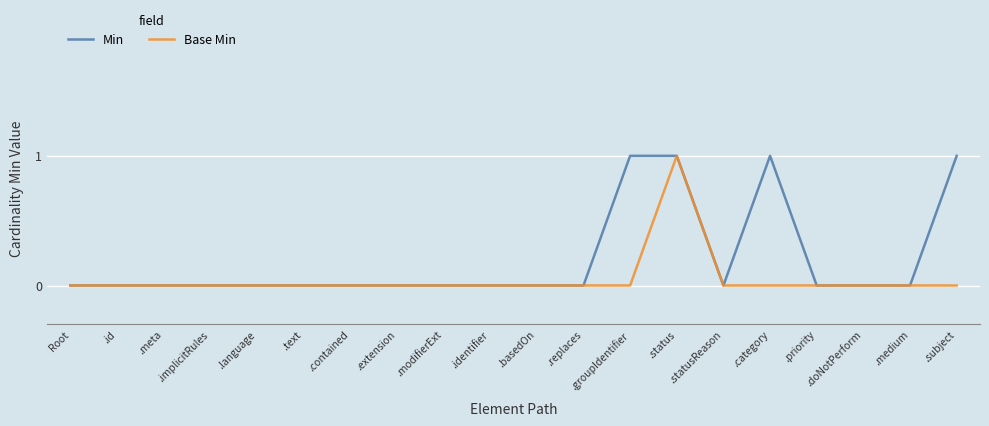

List the series in order of their overall mean, lowest first.

Base Min, Min